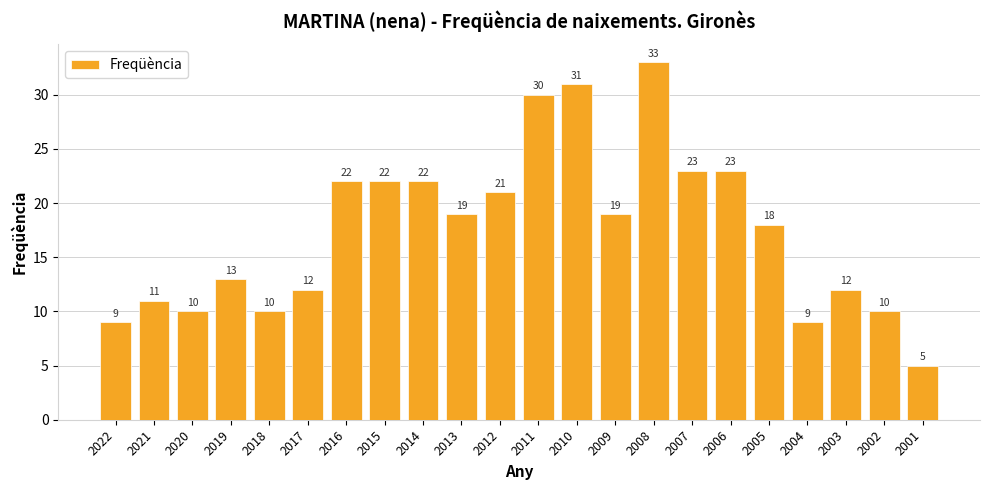

The value at 2004 is 15. True or false?

False